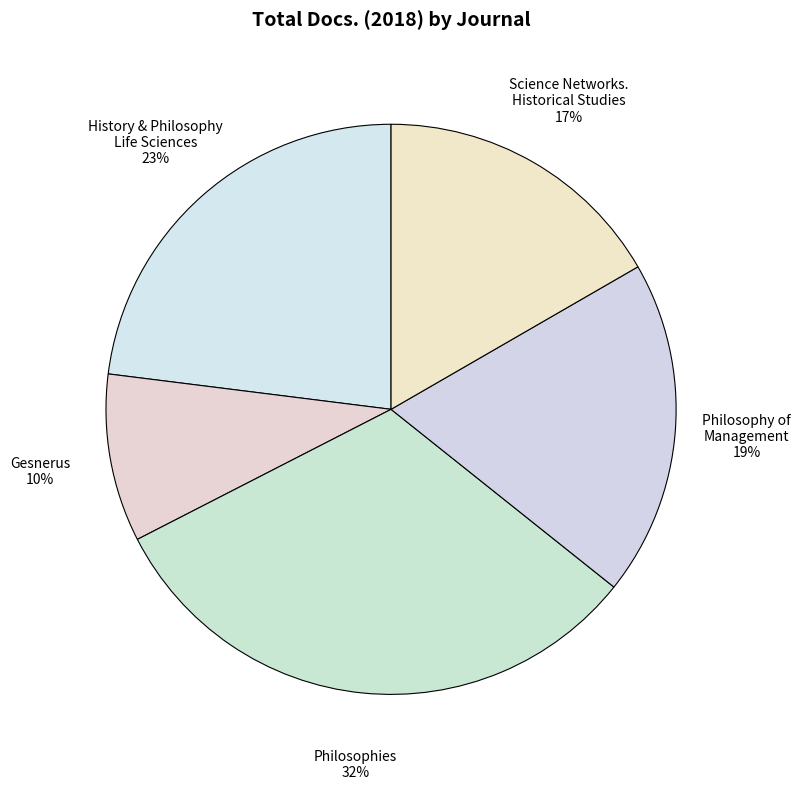

How many slices are in this pie chart?

5